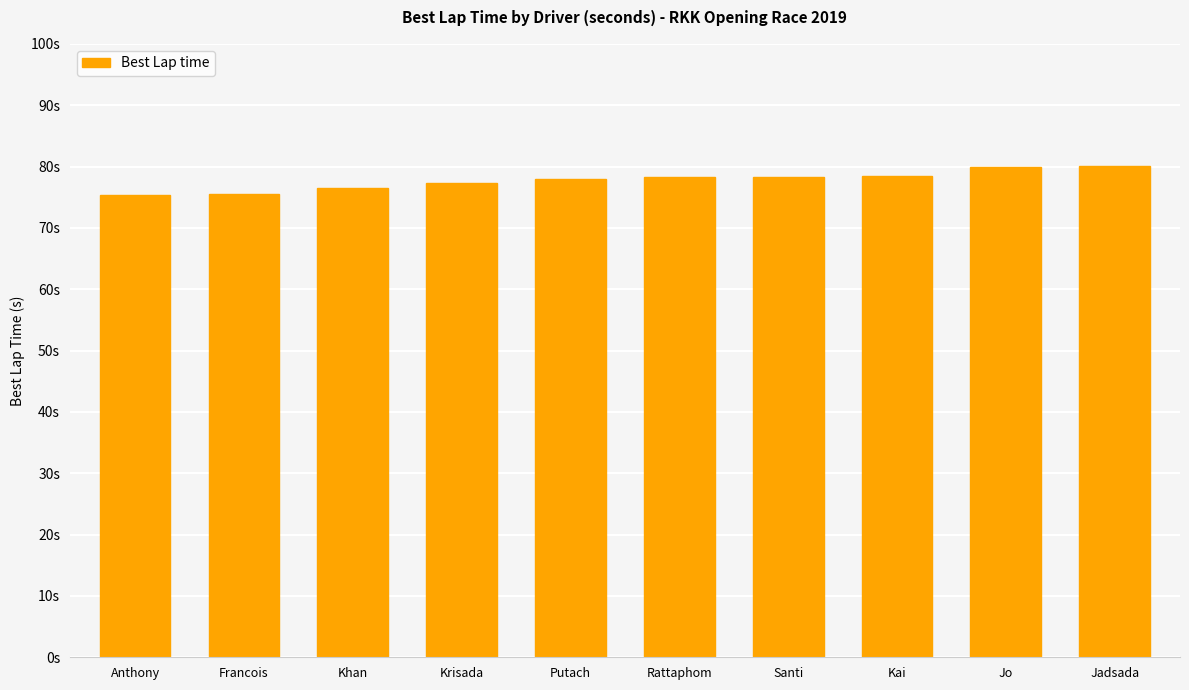

How many series are shown in this chart?

1